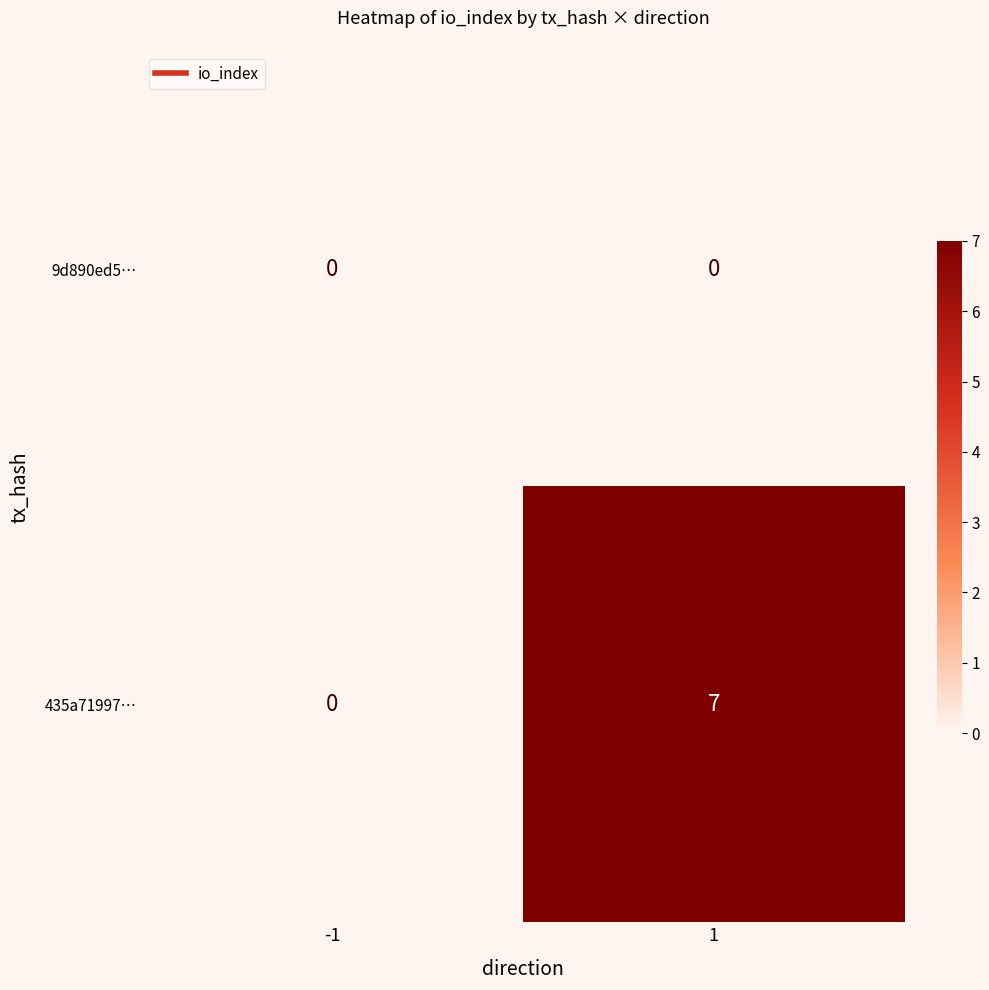

Between -1 and 1, which series saw the biggest shift?

435a71997…